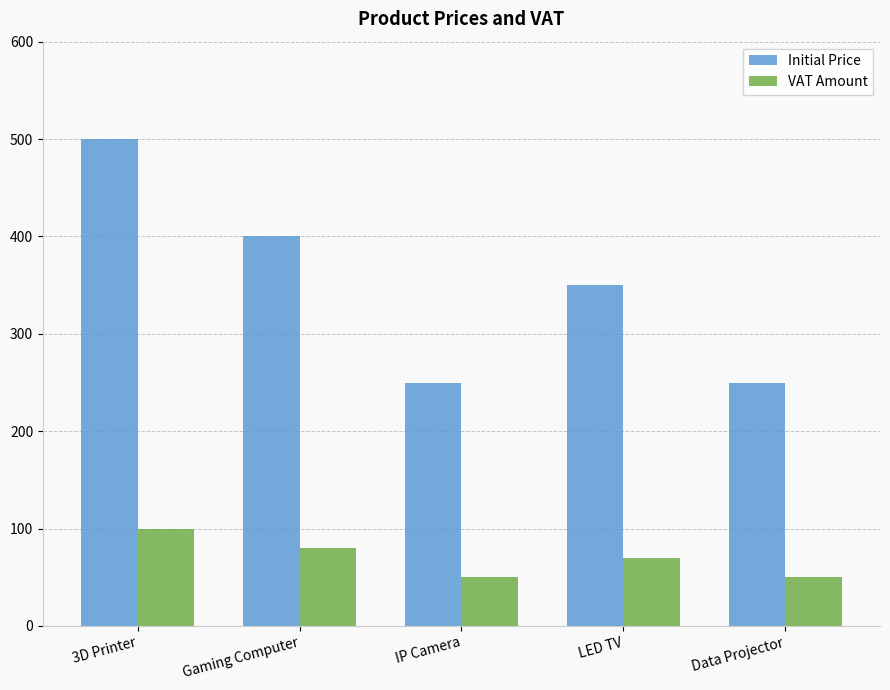

At Gaming Computer, list the series in order from smallest to largest.

VAT Amount, Initial Price